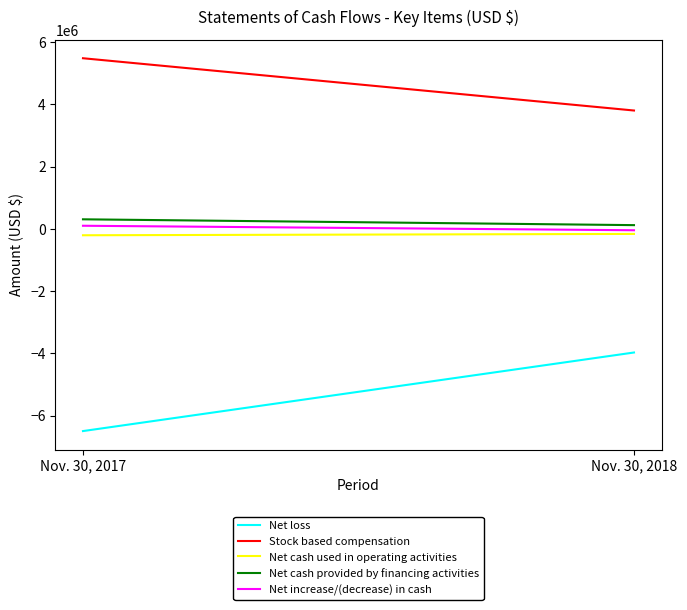

What is the value of the Stock based compensation point at the 2nd from the left?

3800275